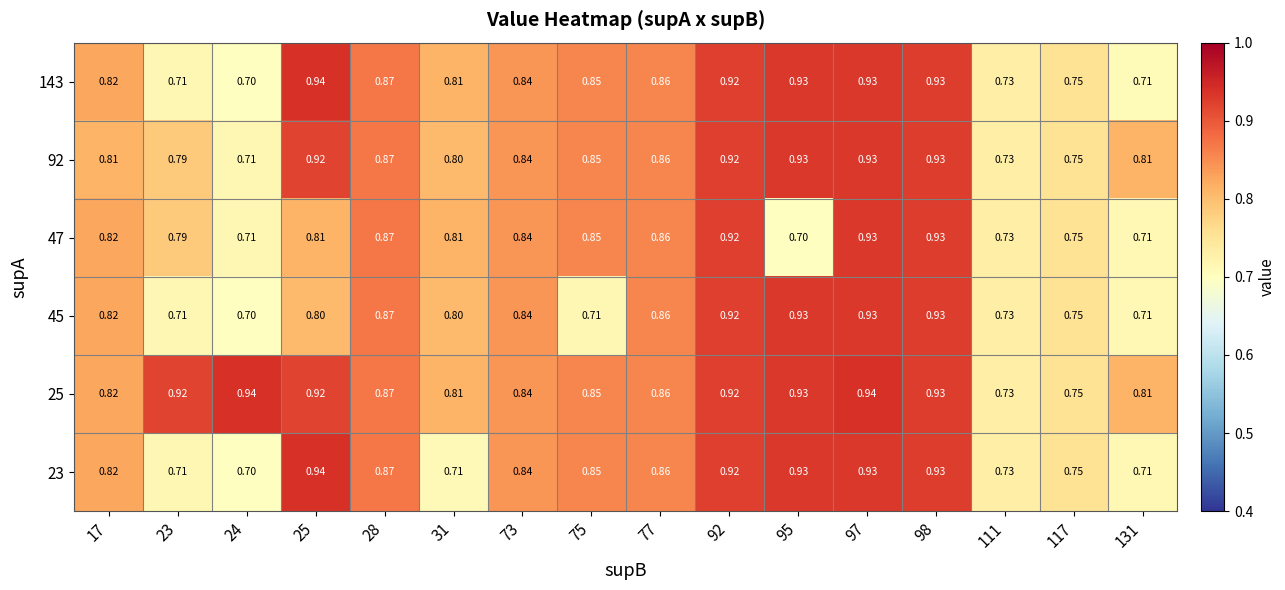

Is the value of 143 at 92 greater than the value of 45 at 131?

Yes